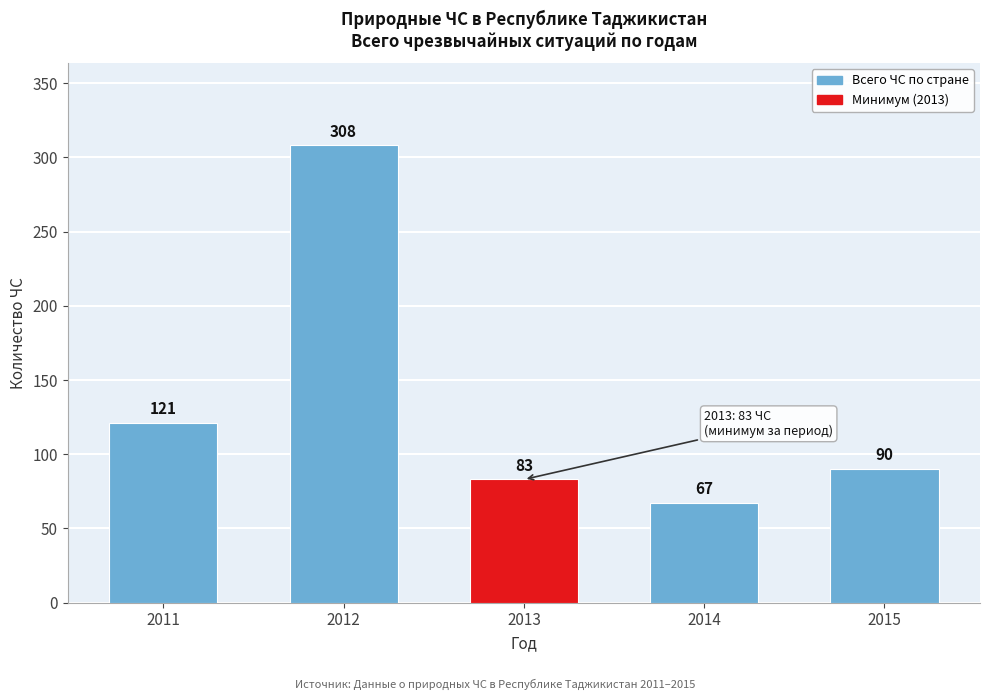

Reading left to right, transcribe all the data shown in this chart.

121	308	83	67	90